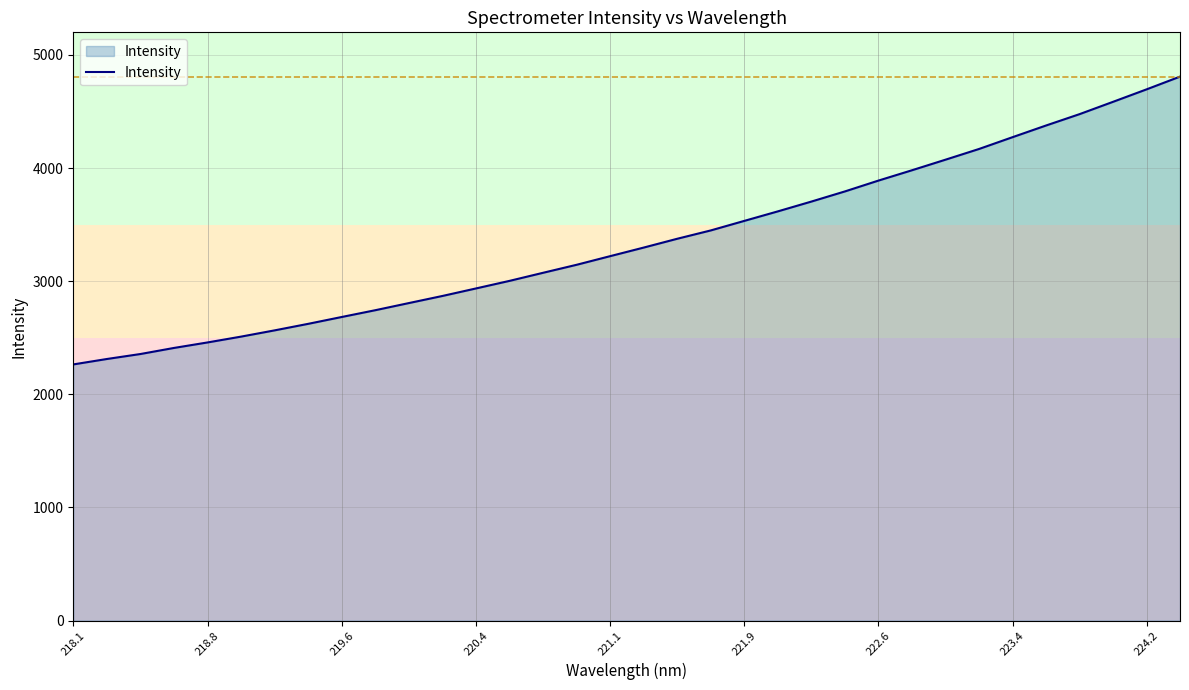

Count the number of values greater than 3297.

17